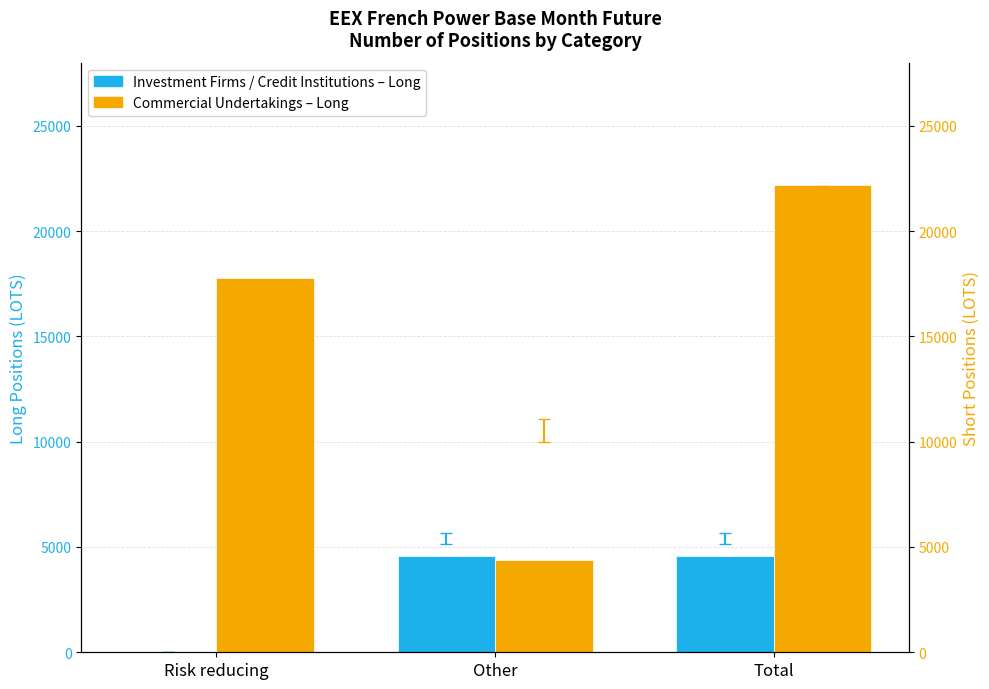

What position from the left is Other?

2